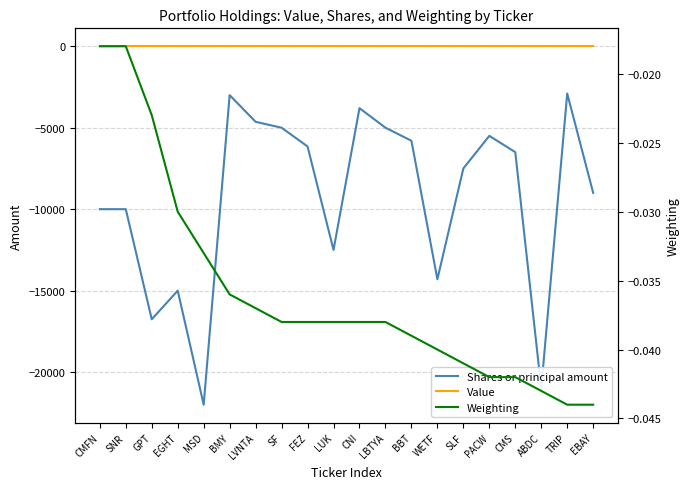

Rank the series at LUK from lowest to highest value.

Shares or principal amount, Weighting, Value